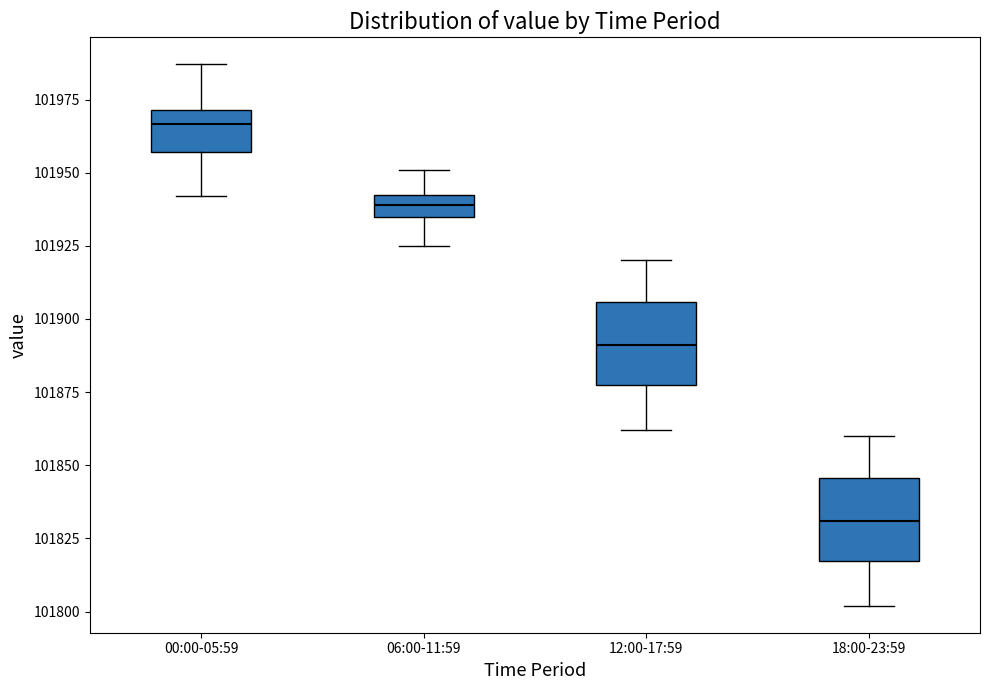

Which box has the lowest median line?

18:00-23:59